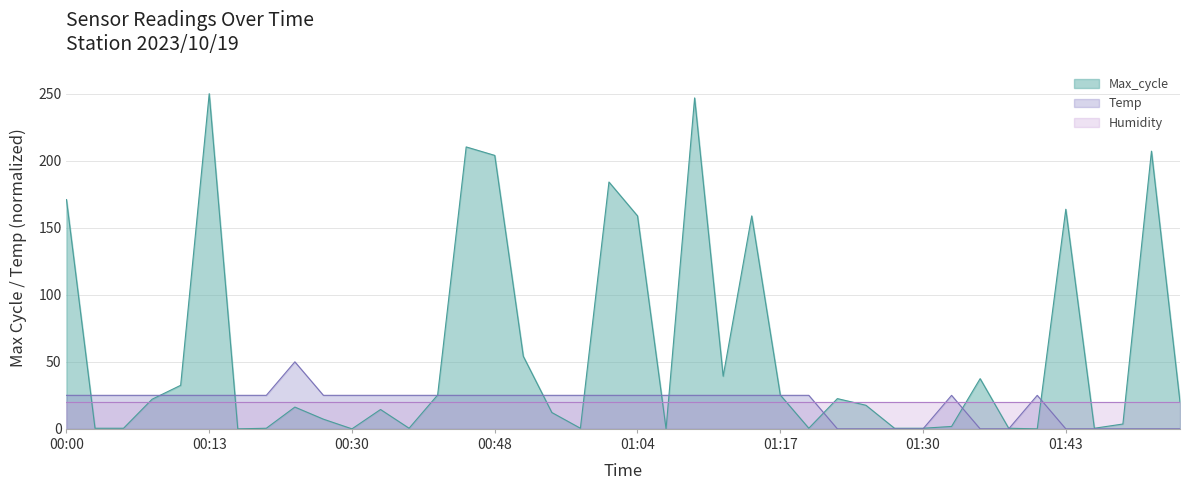

How many data points does each series have?

40